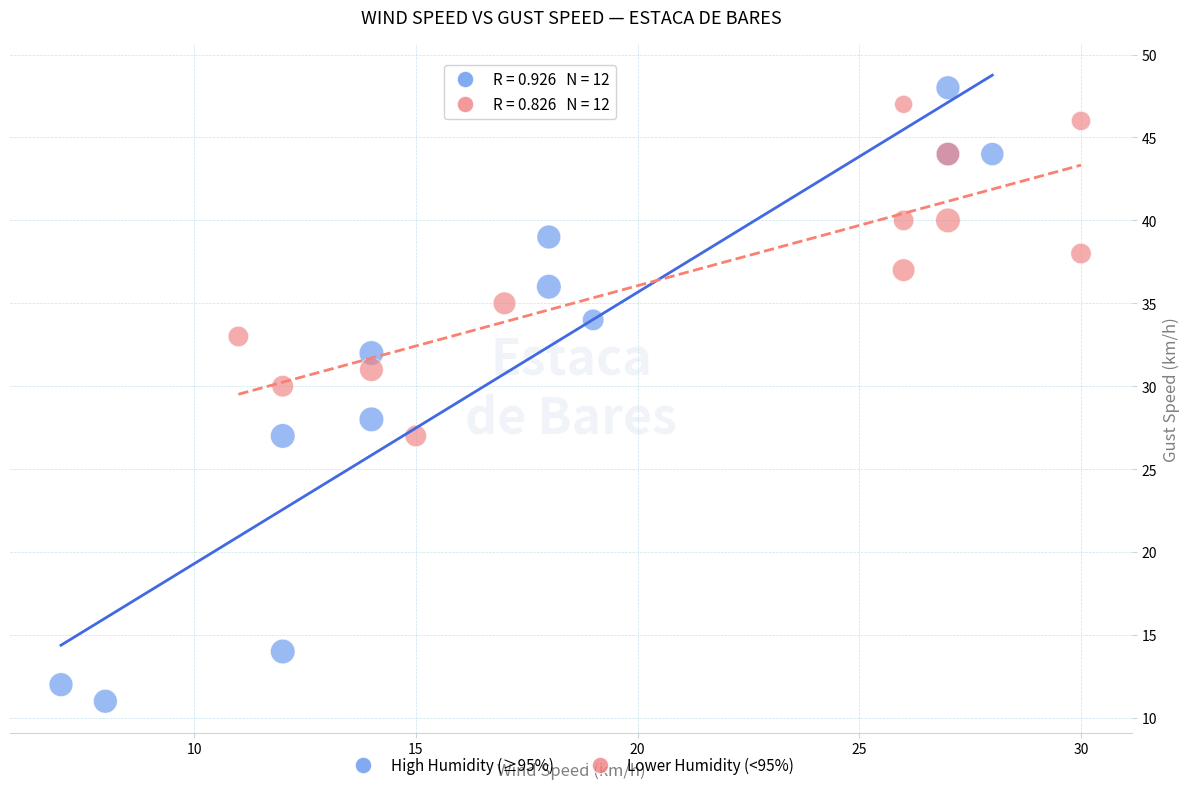

Which series reaches the minimum Y coordinate?

High Humidity (≥95%)